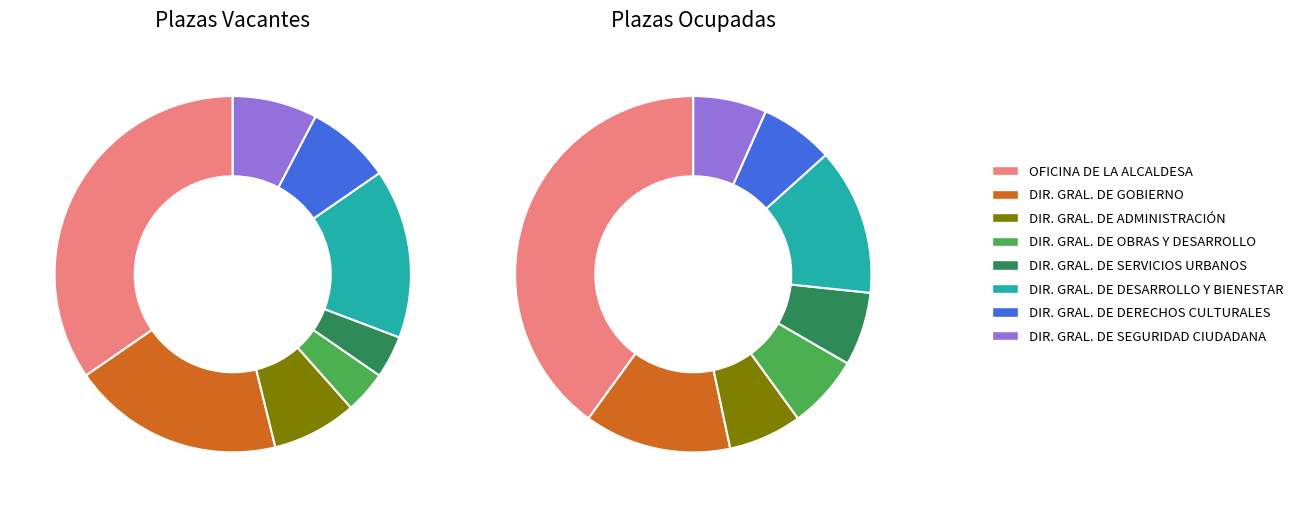

Between DIRECCIÓN GENERAL DE DESARROLLO Y BIENESTAR and DIRECCIÓN GENERAL DE ADMINISTRACIÓN, which is larger?

DIRECCIÓN GENERAL DE DESARROLLO Y BIENESTAR